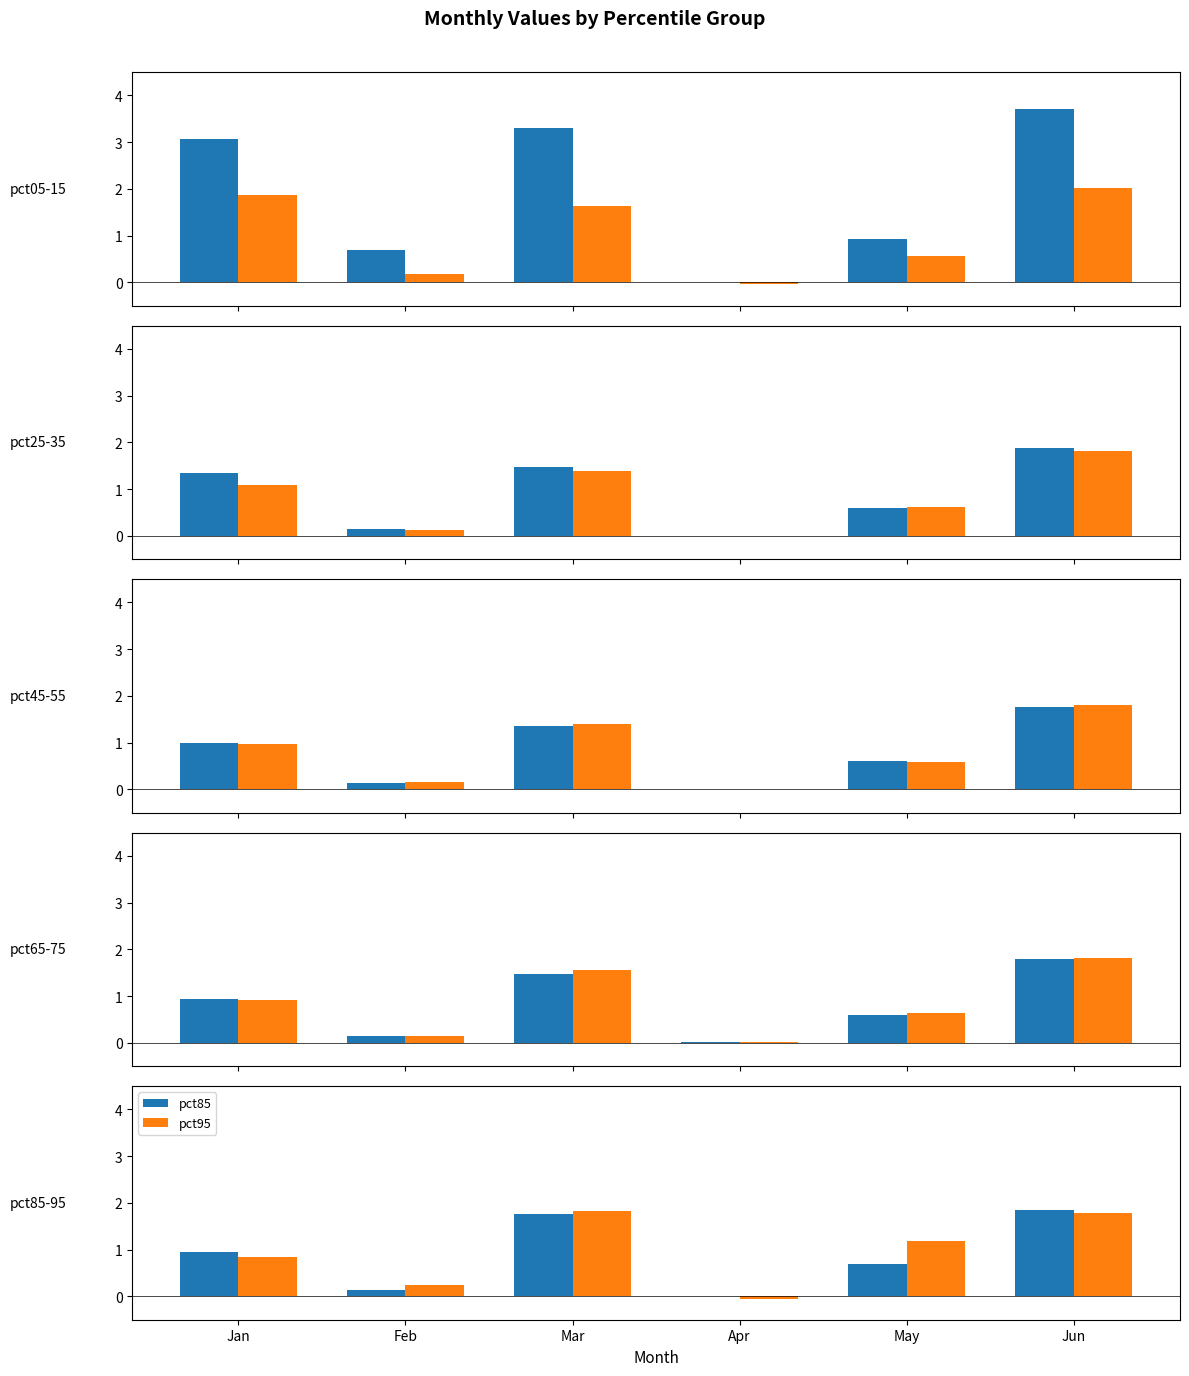

What is the highest value of the pct85 series?

1.9